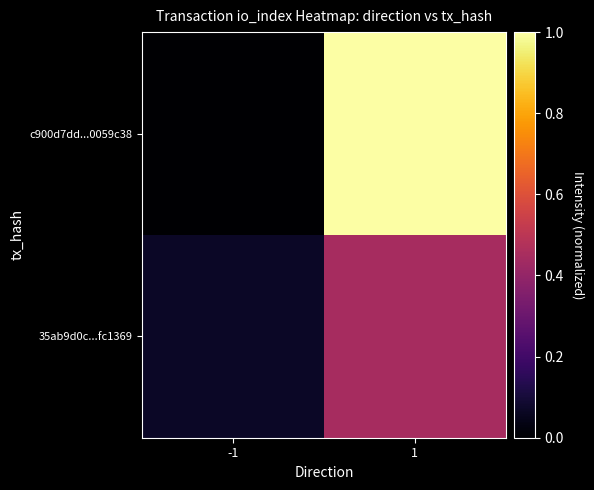

Rank the series by their maximum value, from lowest to highest.

35ab9d0c...fc1369, c900d7dd...0059c38